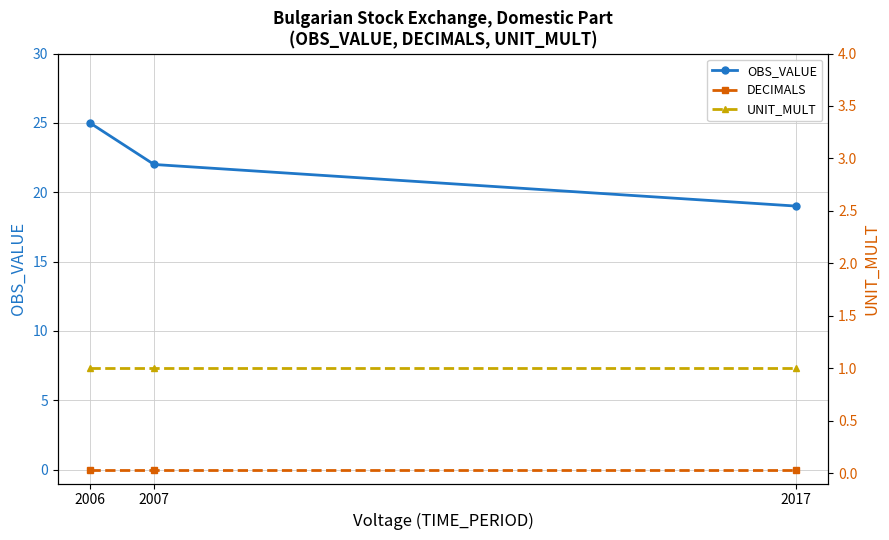

True or false: UNIT_MULT has a value of 1 at 2017.

False